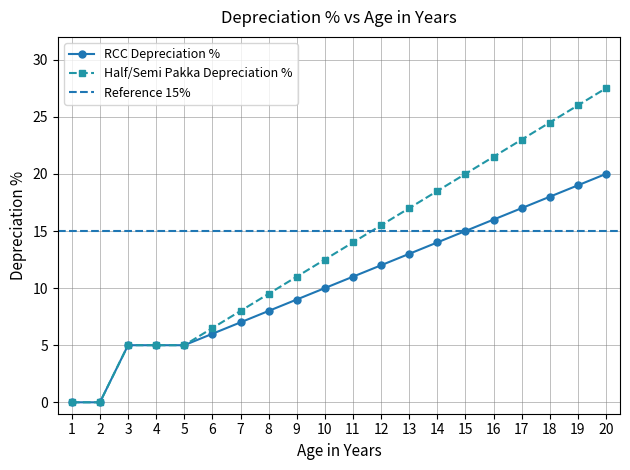

True or false: RCC Depreciation % and Half/Semi Pakka Depreciation % cross at least once.

False